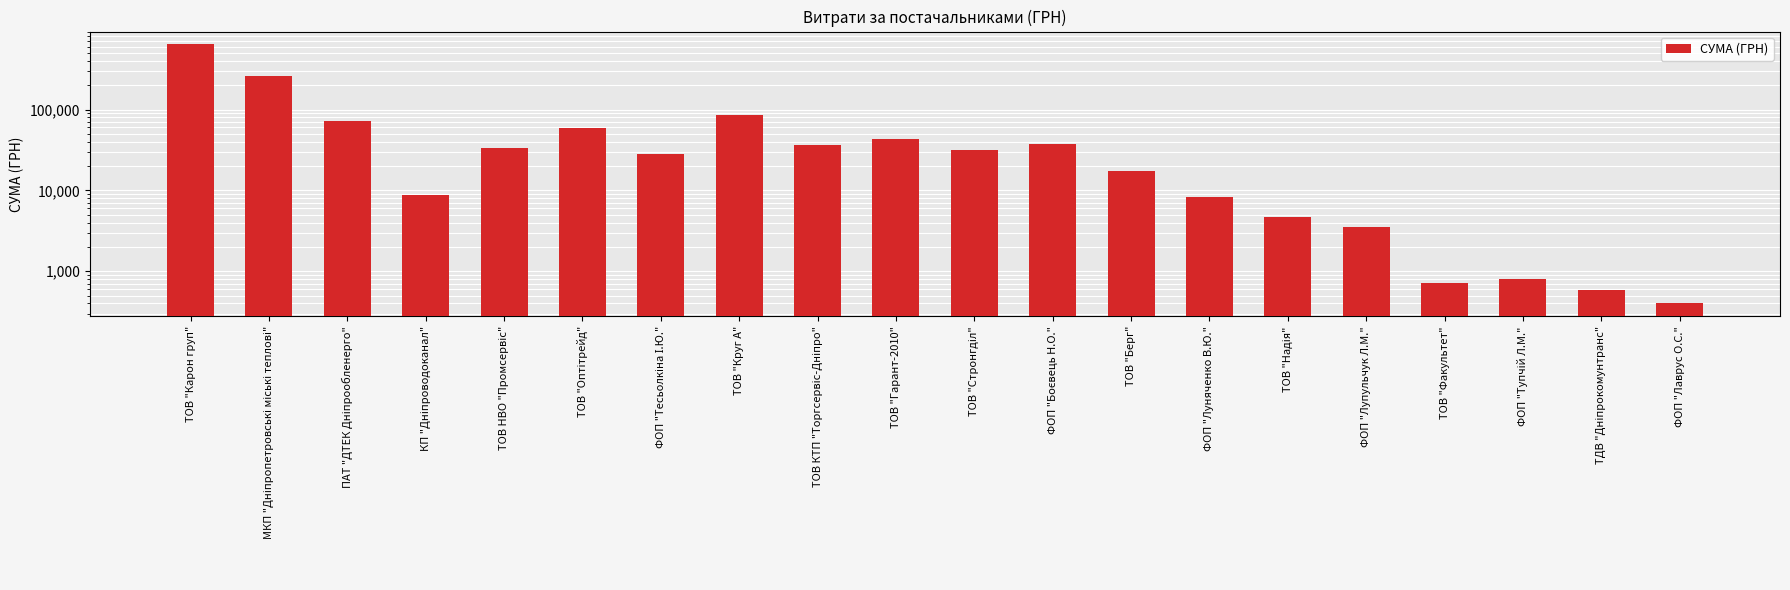

At which category does the chart reach its minimum across all series?

ФОП "Лаврус О.С."